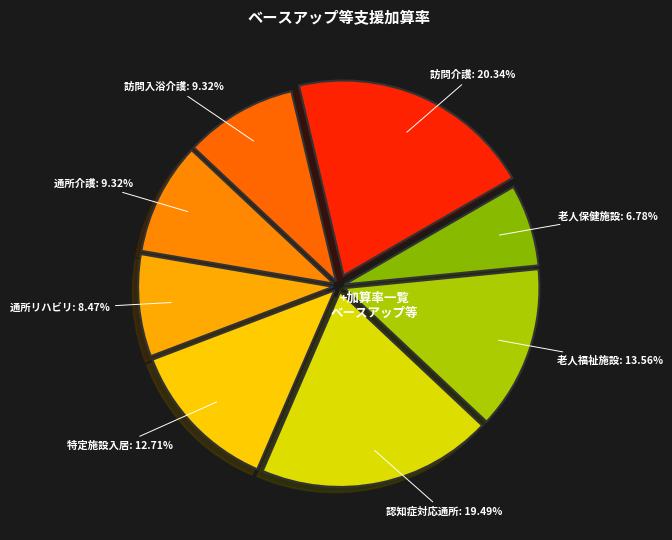

Rank the categories by value from highest to lowest.

訪問介護, （介護予防）認知症対応型通所介護, 介護老人福祉施設, （介護予防）特定施設入居者生活介護, （介護予防）訪問入浴介護, 通所介護, （介護予防）通所リハビリテーション, 介護老人保健施設